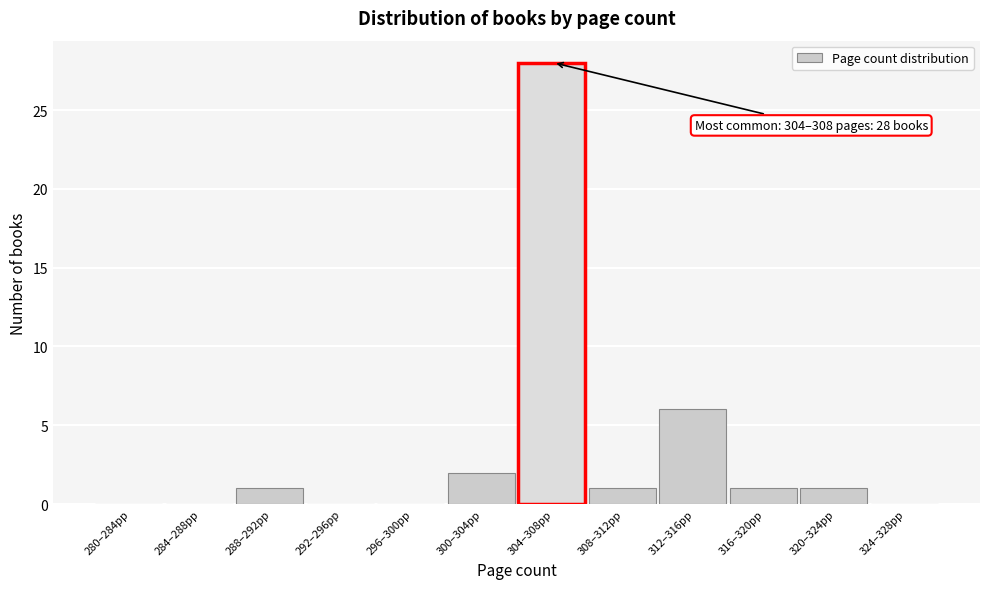

Reading left to right, list all the values displayed in this chart.

280–284pp=0	284–288pp=0	288–292pp=1	292–296pp=0	296–300pp=0	300–304pp=2	304–308pp=28	308–312pp=1	312–316pp=6	316–320pp=1	320–324pp=1	324–328pp=0